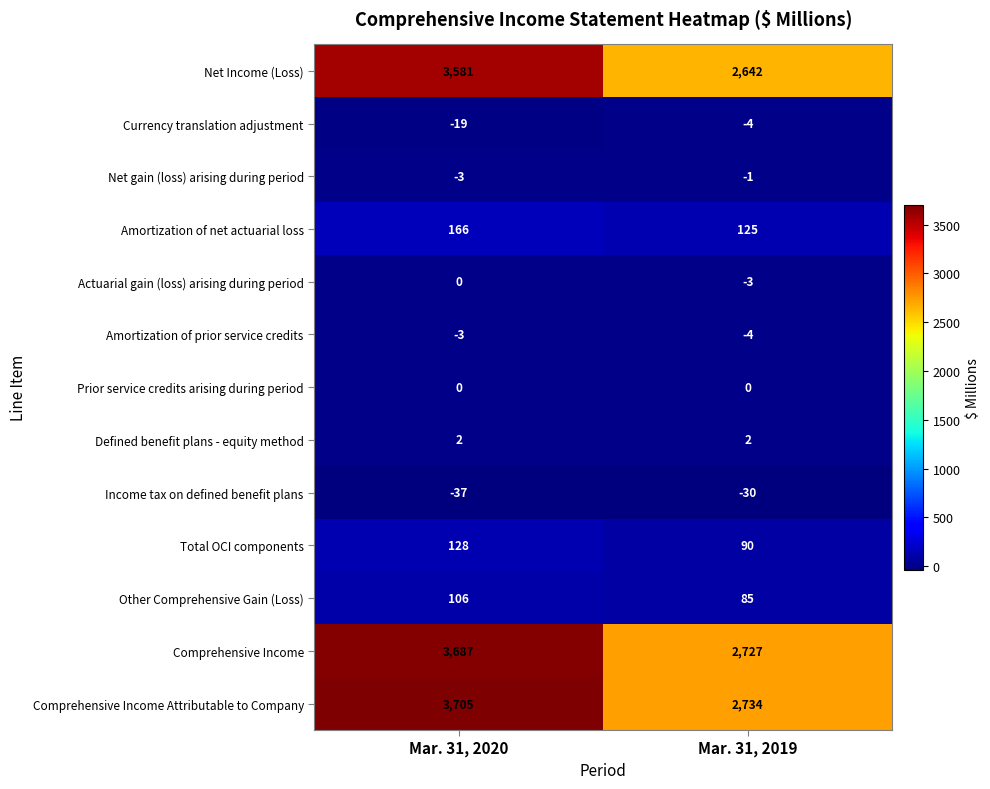

The value of Net gain (loss) arising during period at Mar. 31, 2019 is -1. True or false?

True